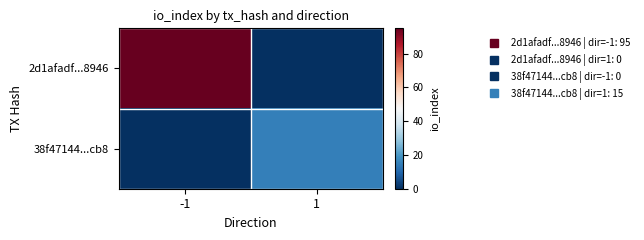

Which category has the lowest value across all series?

1